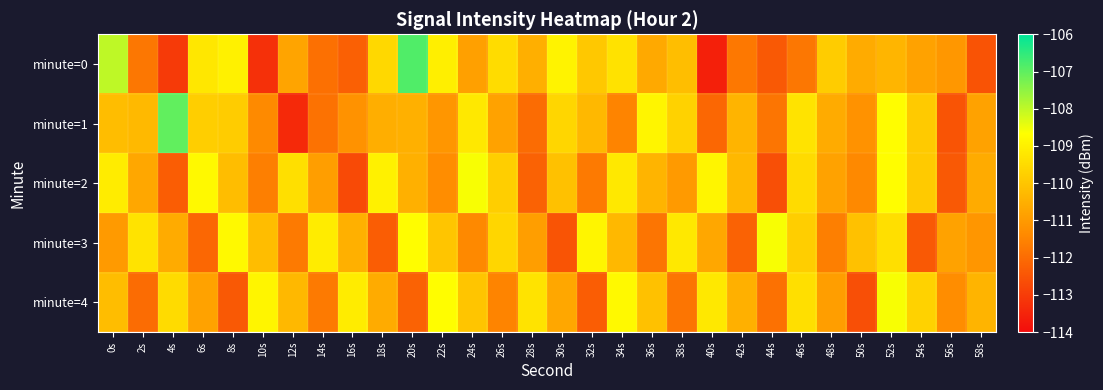

Rank the series at 32s from highest to lowest value.

minute=3, minute=0, minute=1, minute=2, minute=4